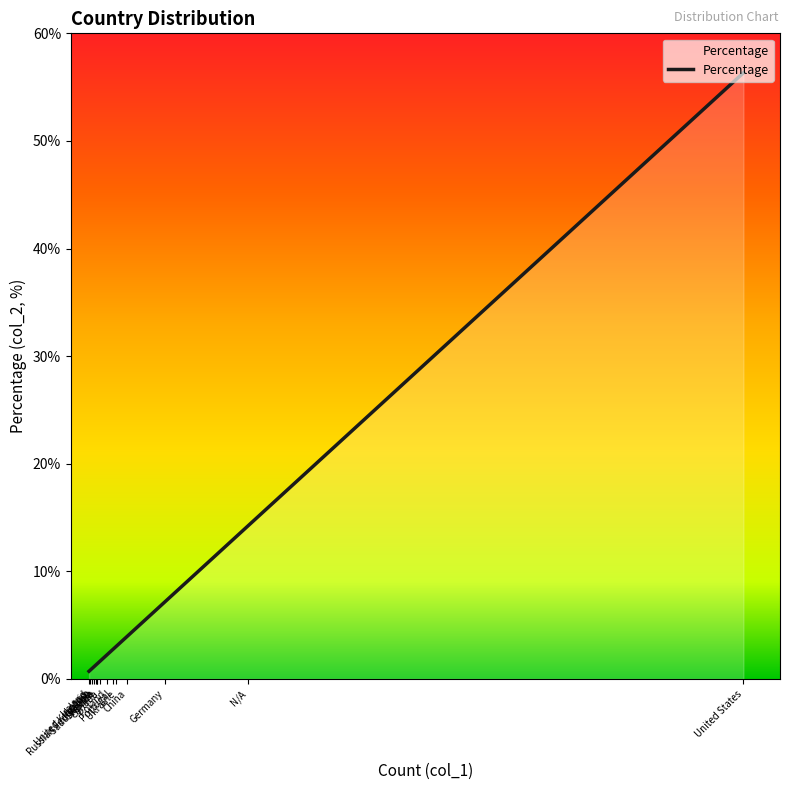

What is the label of the 12th point from the left?

Russian Federation